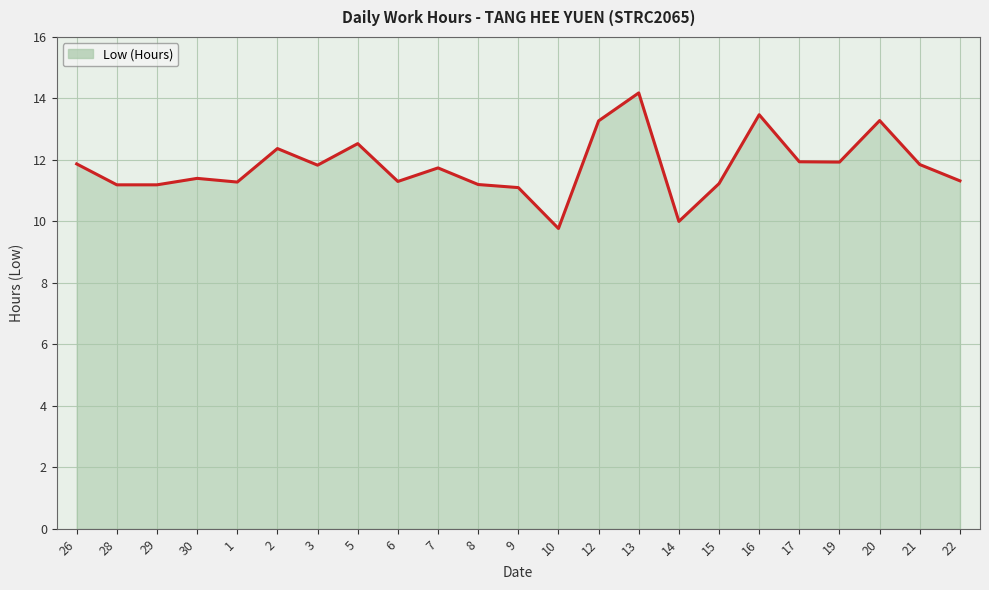

What position from the right is 2?

18